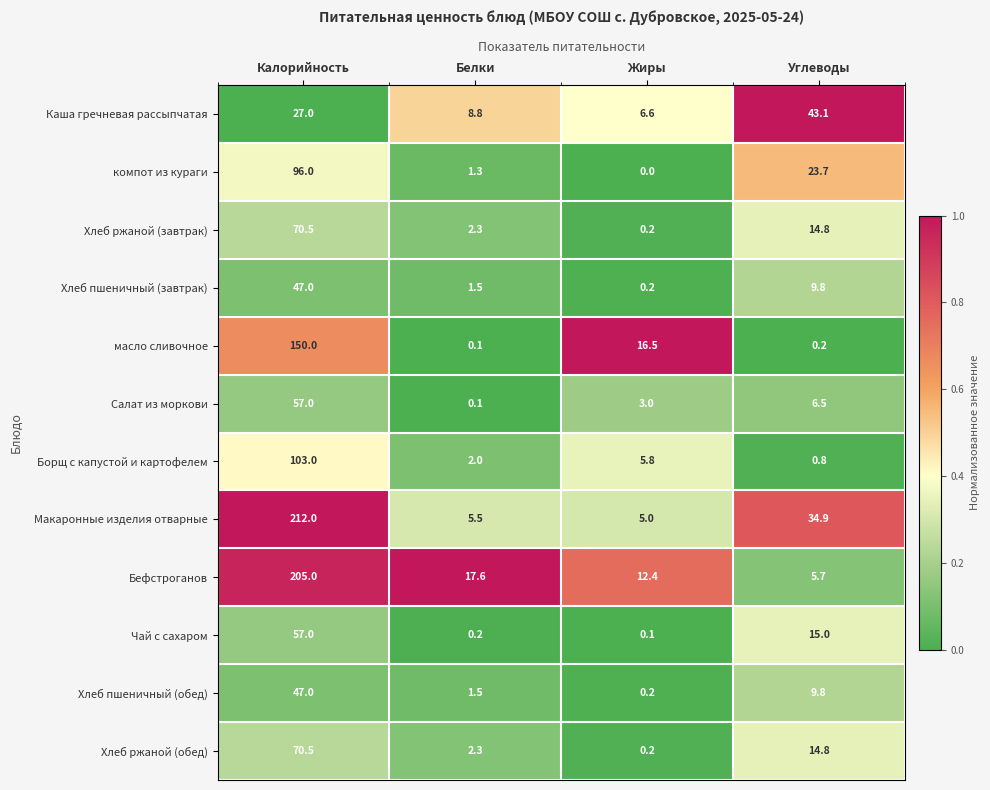

What is the average value of the Бефстроганов series?

60.2